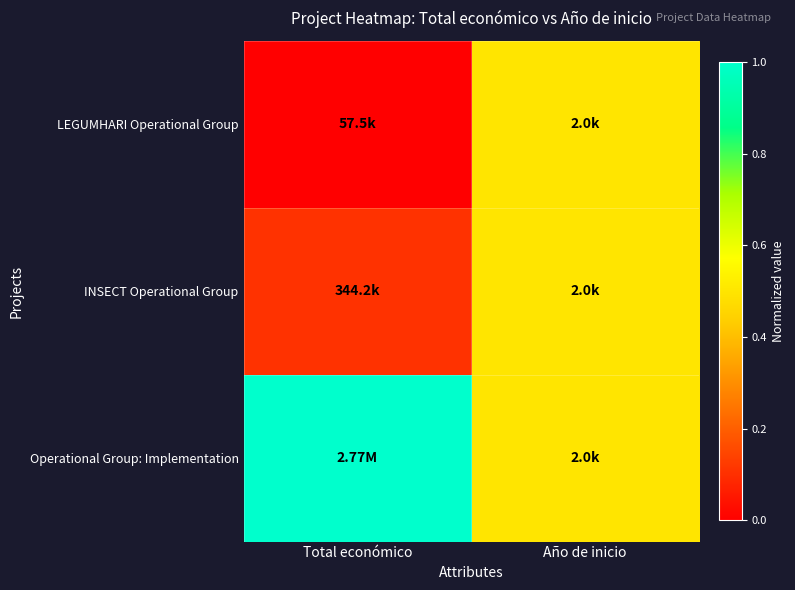

What is the total value across all series at Año de inicio?

1.5